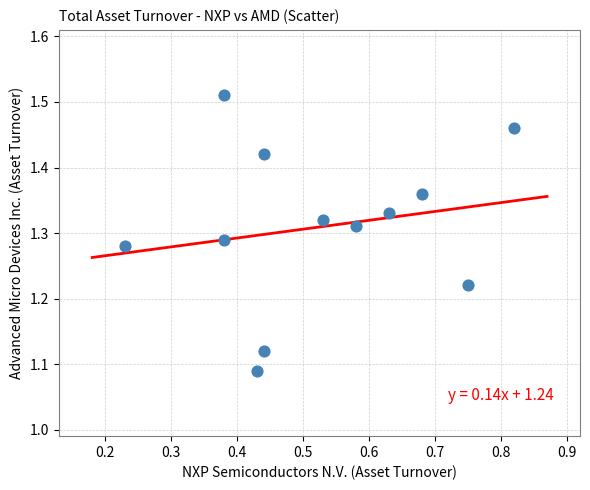

What is the range of Y values (max minus min)?

0.4